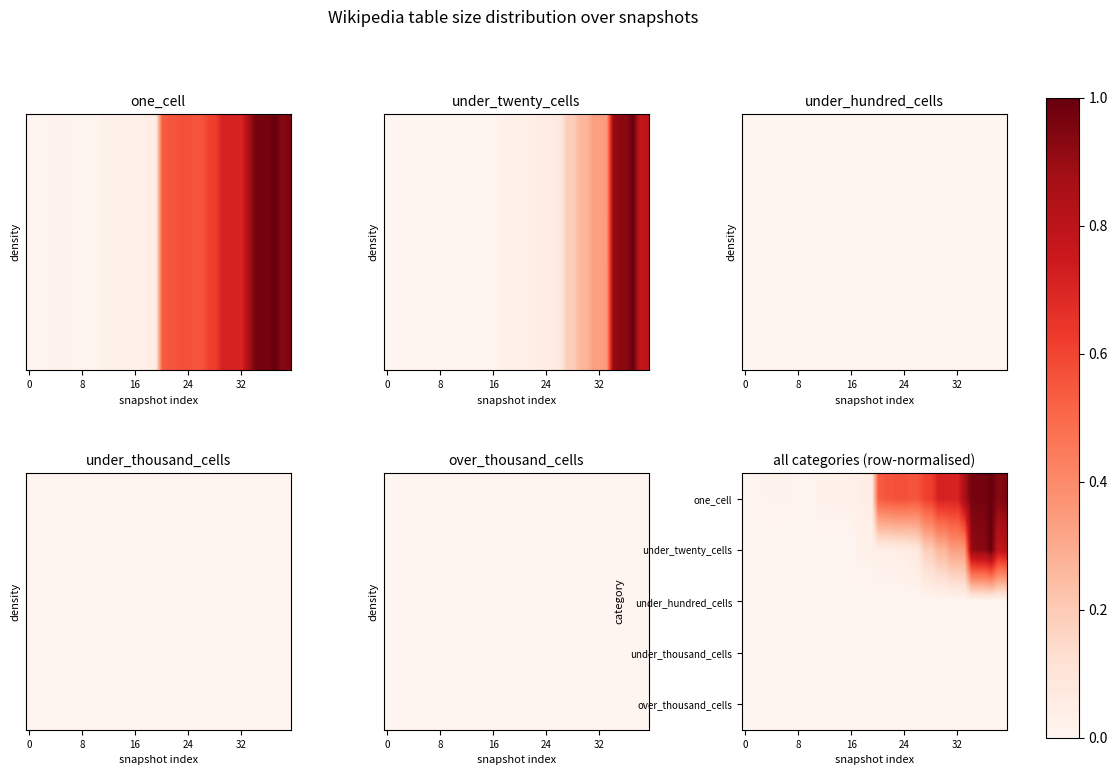

At which category is the sum across all series the highest?

37